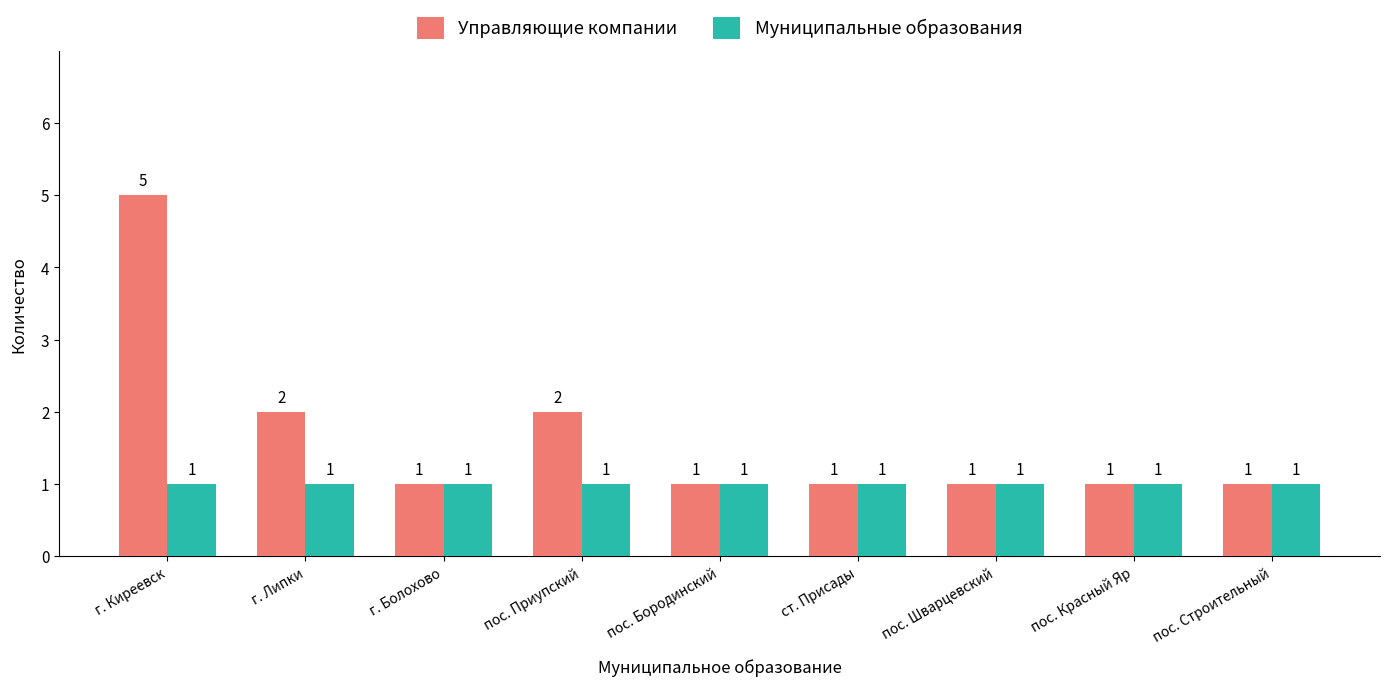

What is the difference between the Управляющие компании values at пос. Шварцевский and г. Липки?

1